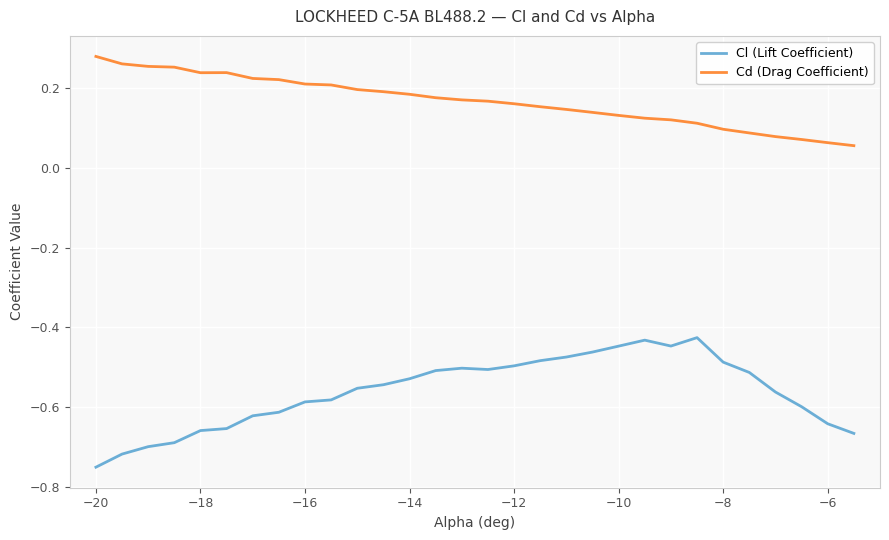

Rank the series by their maximum value, from lowest to highest.

Cl (Lift Coefficient), Cd (Drag Coefficient)